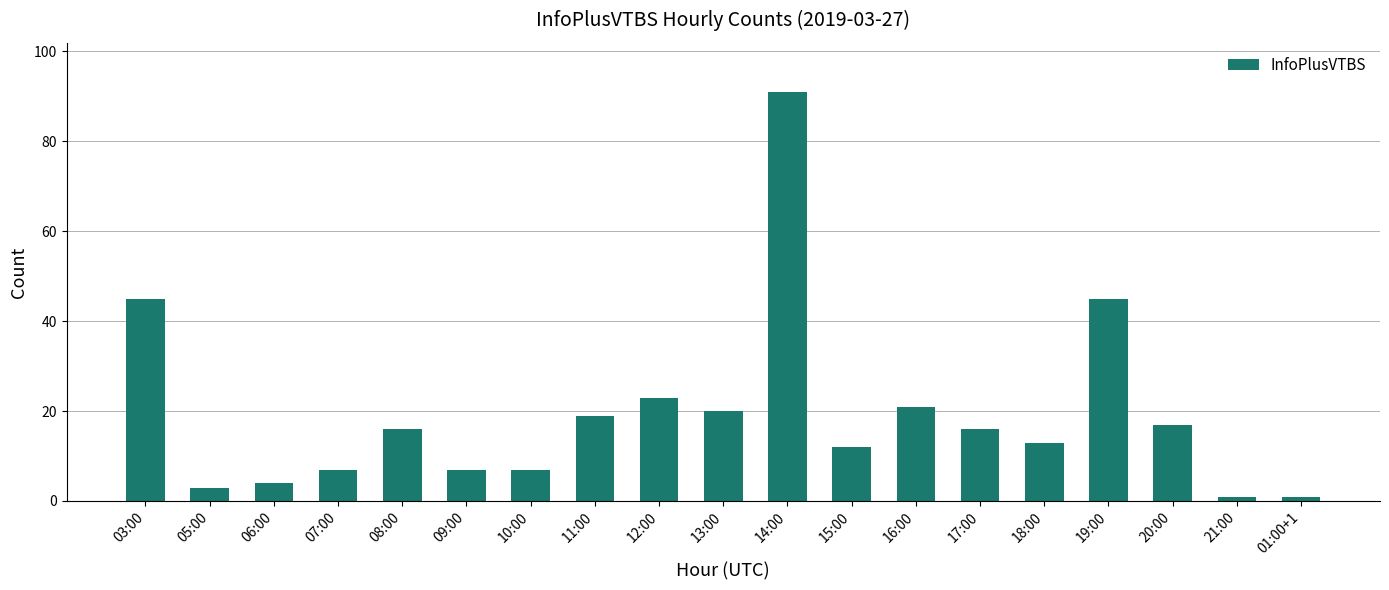

What is the difference between the maximum and minimum values?

90